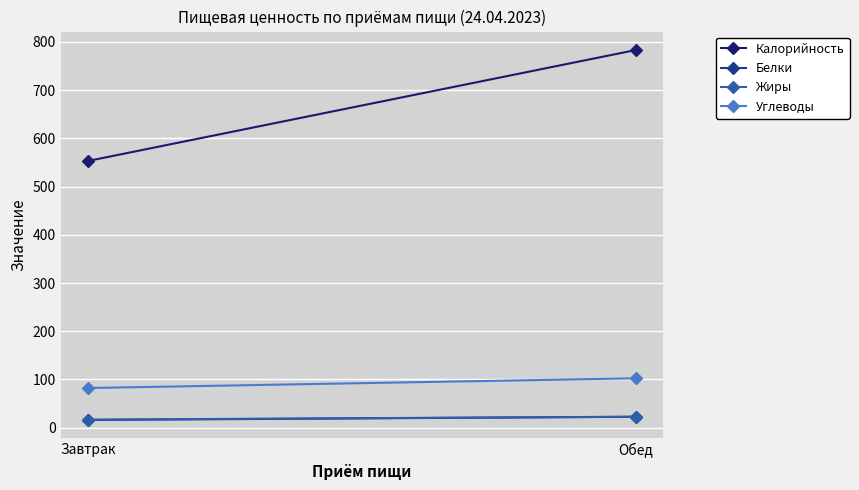

What is the difference between the highest and lowest values at Обед?

760.7